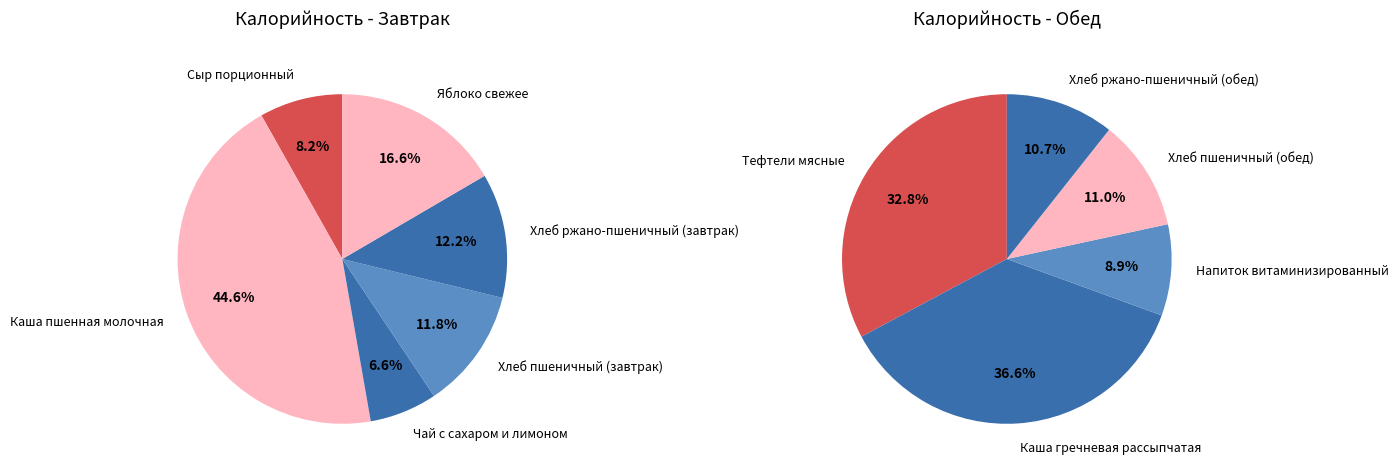

Between Напиток витаминизированный and Яблоко свежее, which is larger?

Яблоко свежее